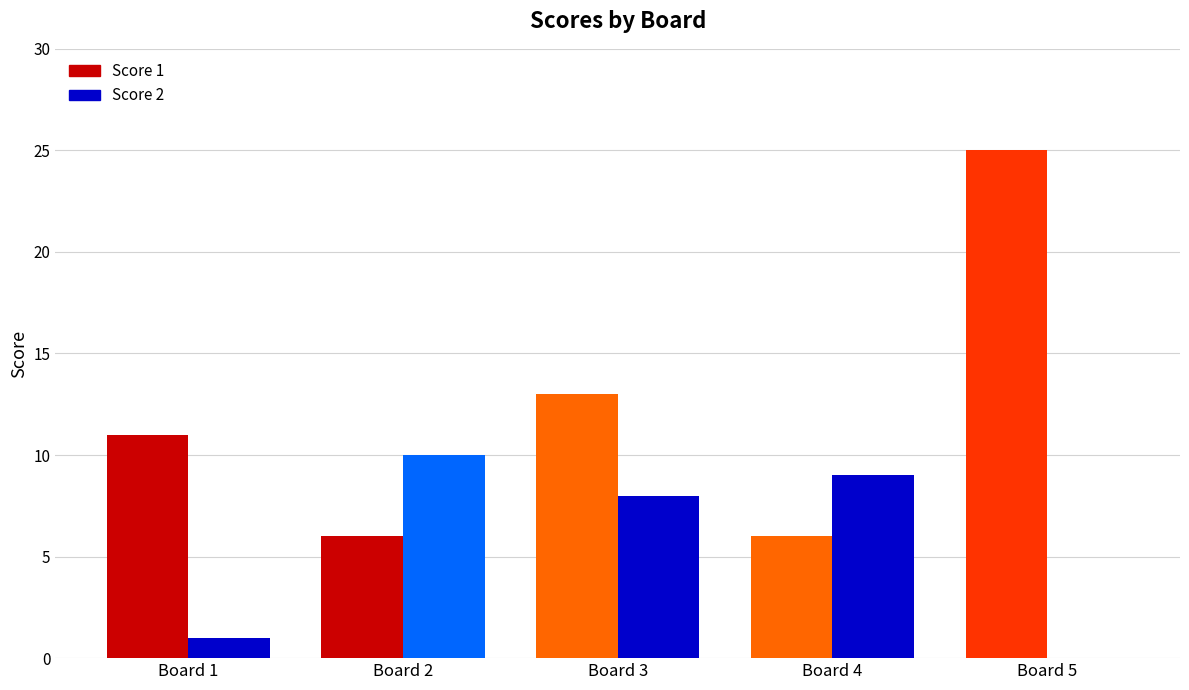

What are all the series names shown in the legend?

Score 1, Score 2